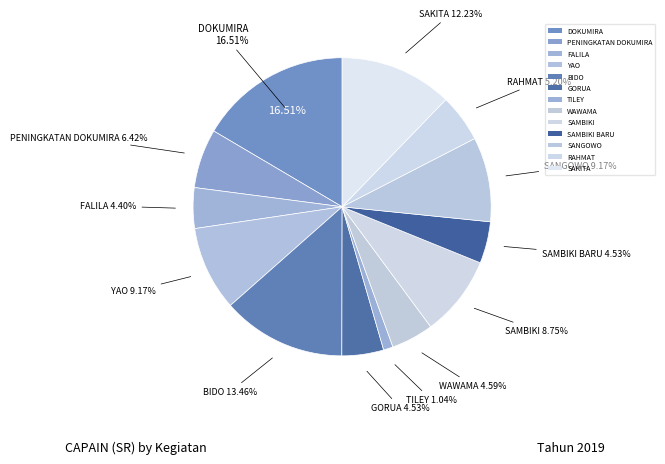

Do DOKUMIRA (270) and RAHMAT together represent more than half of the pie?

No